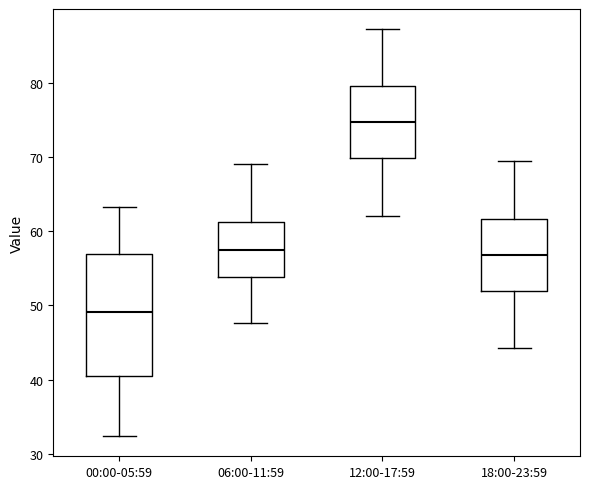

Where does the median line of the box for 12:00-17:59 sit on the y-axis? The values are not printed on the chart, so give them approximately, as read against the axis.

75